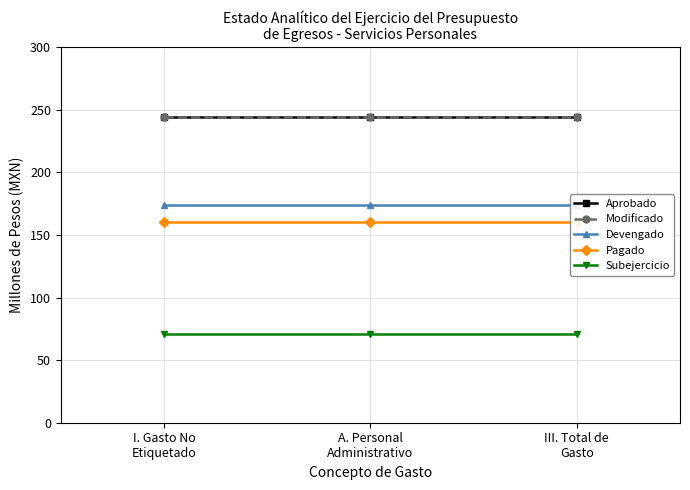

Between I. Gasto No
Etiquetado and III. Total de
Gasto, which series saw the biggest shift?

Aprobado